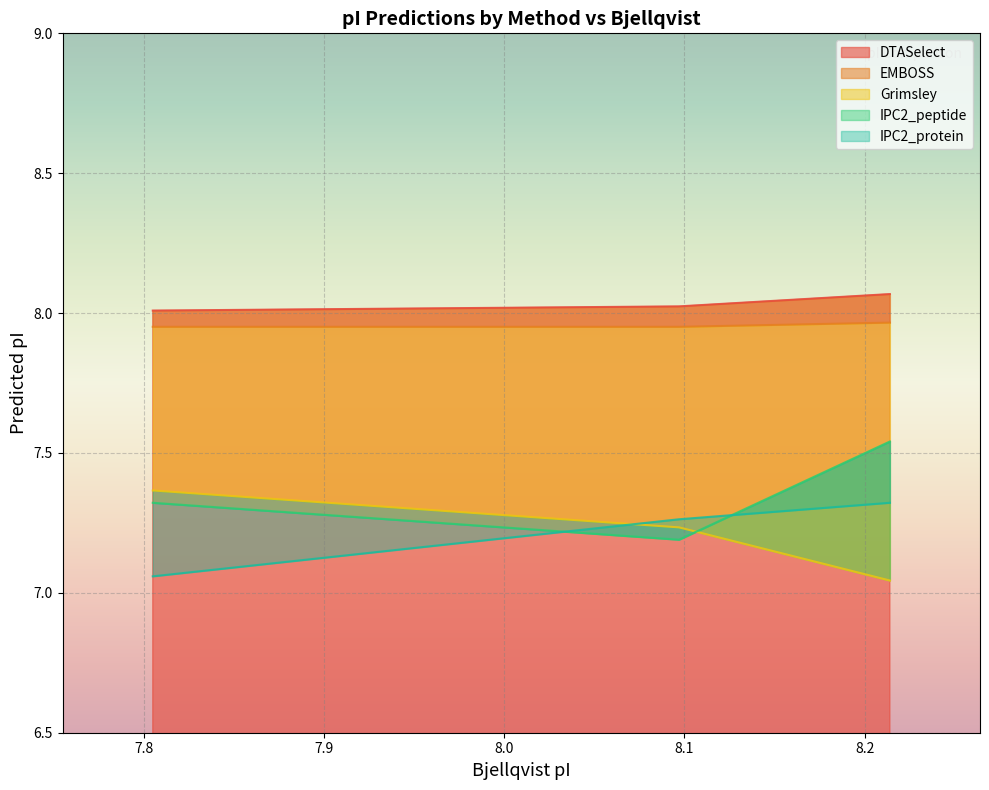

What is the lowest value of the DTASelect series?

8.0